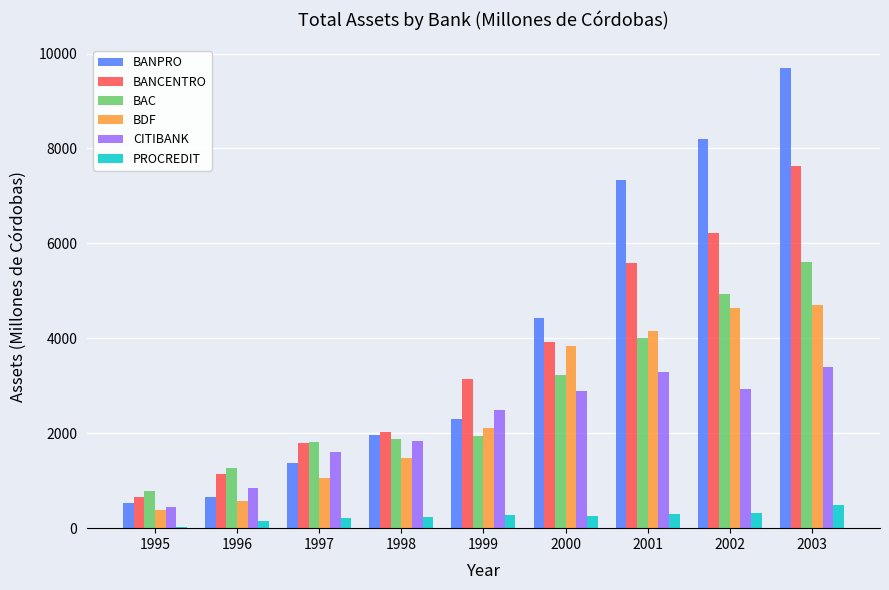

What is the average value of the BANPRO series?

4055.7